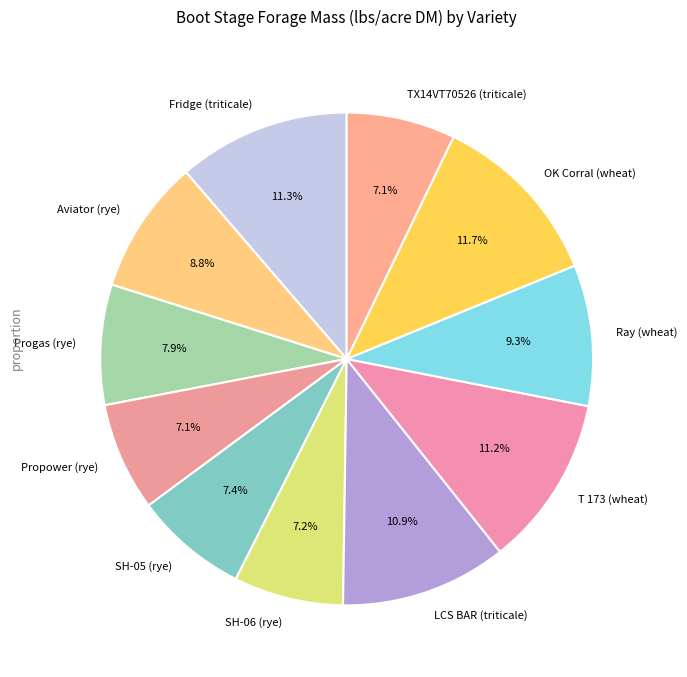

Do LCS BAR (triticale) and OK Corral (wheat) together represent more than half of the pie?

No